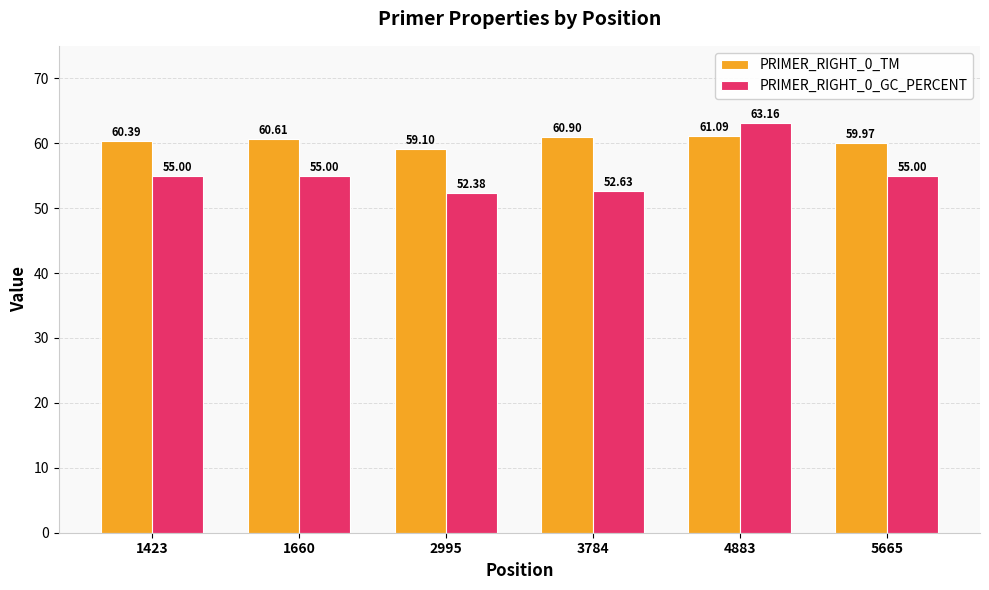

Reading left to right, transcribe all the data shown in this chart.

PRIMER_RIGHT_0_TM: 1423=60.4	1660=60.6	2995=59.1	3784=60.9	4883=61.1	5665=60.0
PRIMER_RIGHT_0_GC_PERCENT: 1423=55.0	1660=55.0	2995=52.4	3784=52.6	4883=63.2	5665=55.0